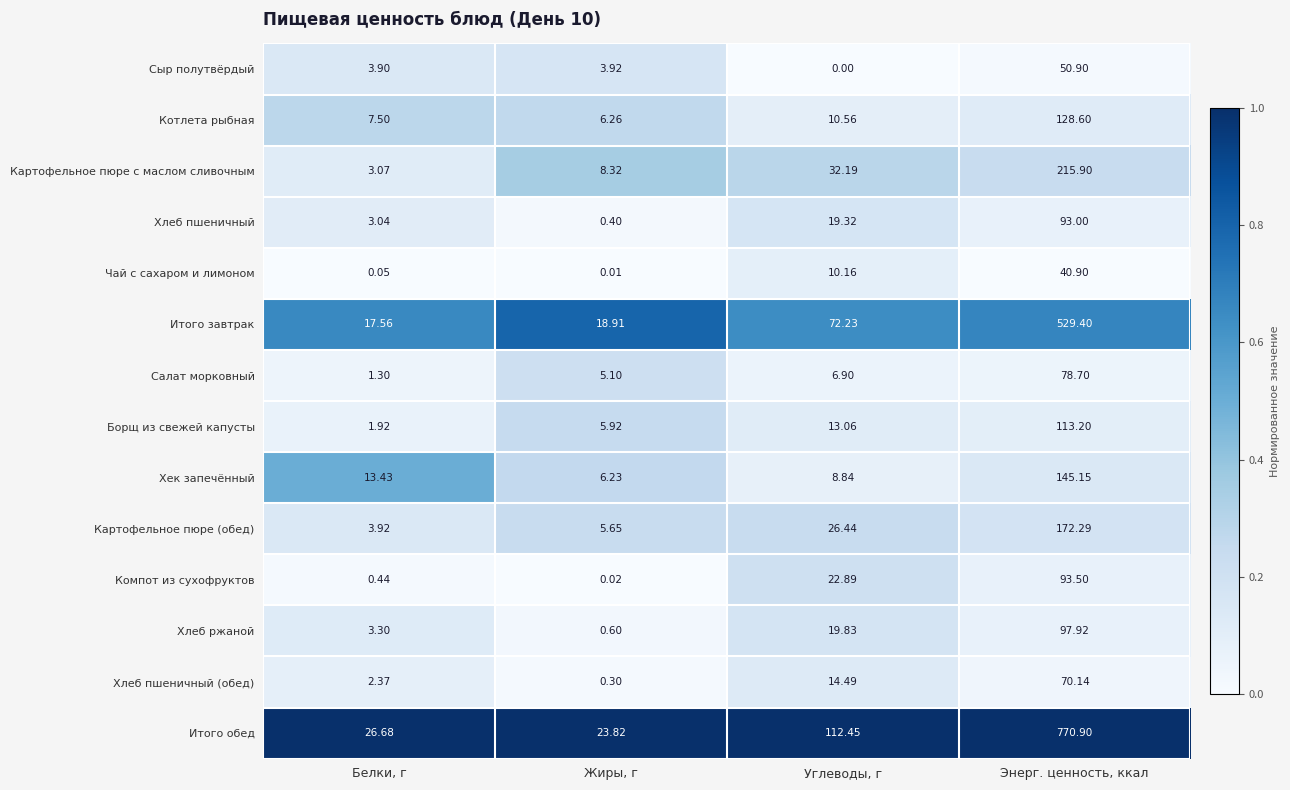

Which series changed the most between Белки, г and Углеводы, г?

Итого обед